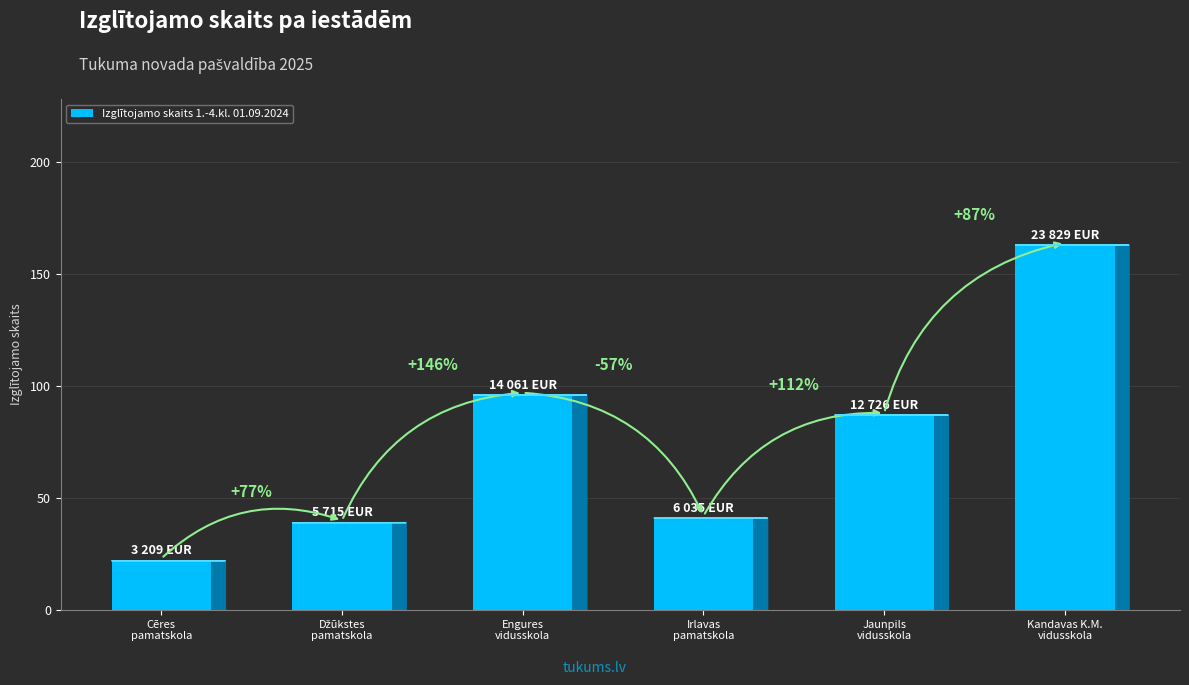

What is the label of the 4th bar from the left?

Irlavas
pamatskola